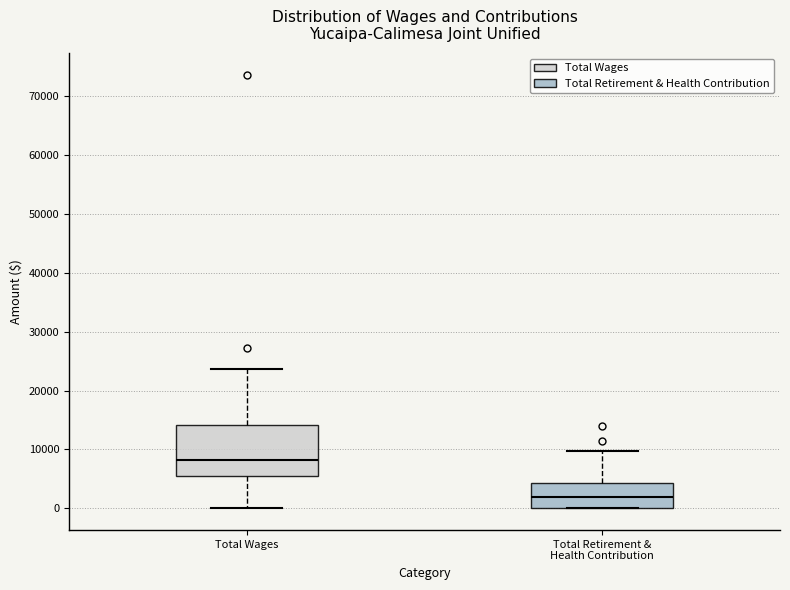

Where does the median line of the box for Total Retirement & Health Contribution sit on the y-axis? The values are not printed on the chart, so give them approximately, as read against the axis.

2000